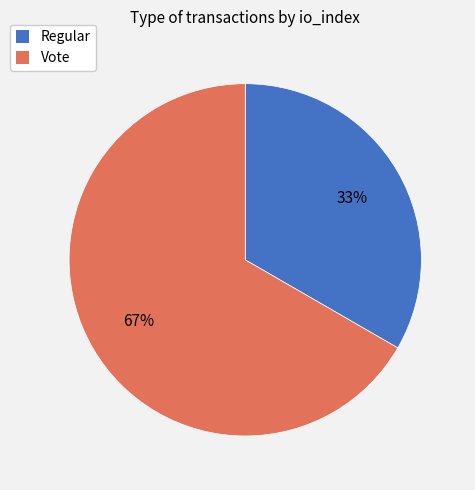

To the nearest percent, what portion does Vote represent?

67%